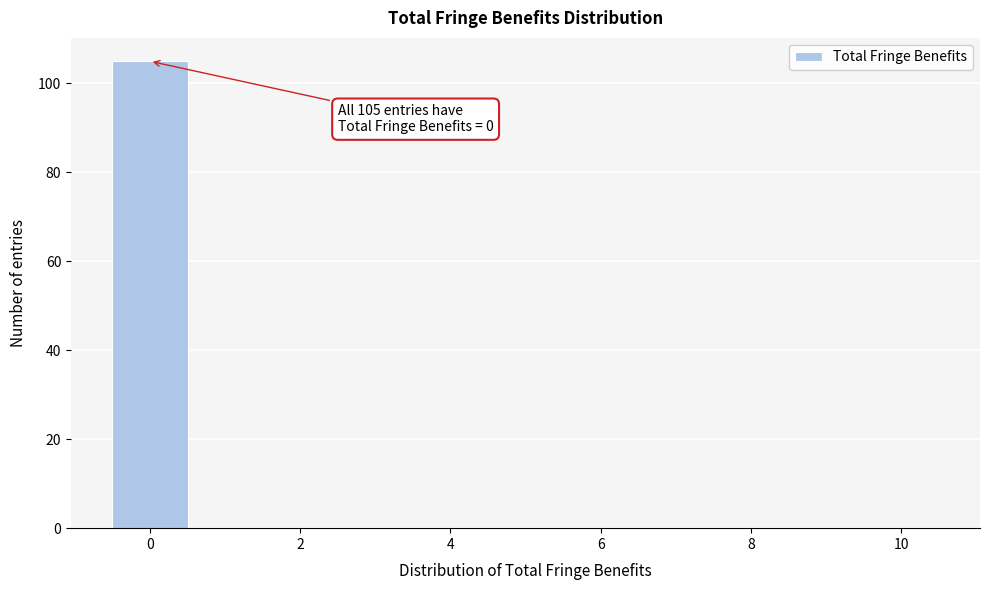

Over which range of the x-axis is the bar tallest?

-0.5 to 0.5